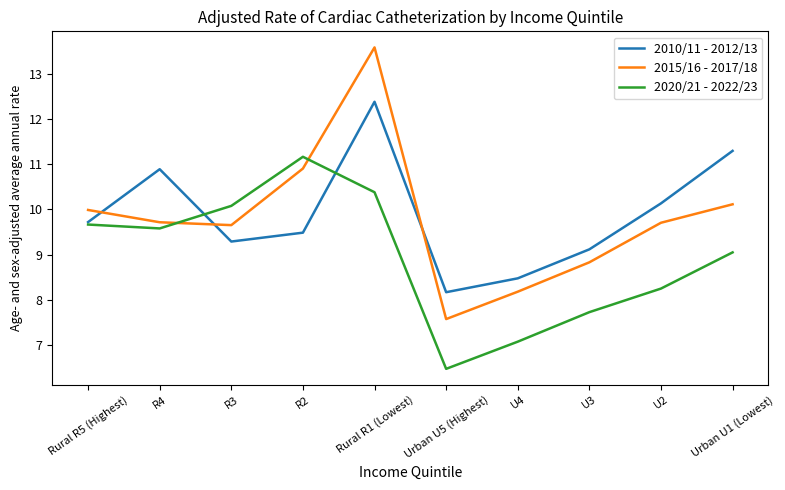

At which label does 2015/16 - 2017/18 first exceed 9?

Rural R5 (Highest)